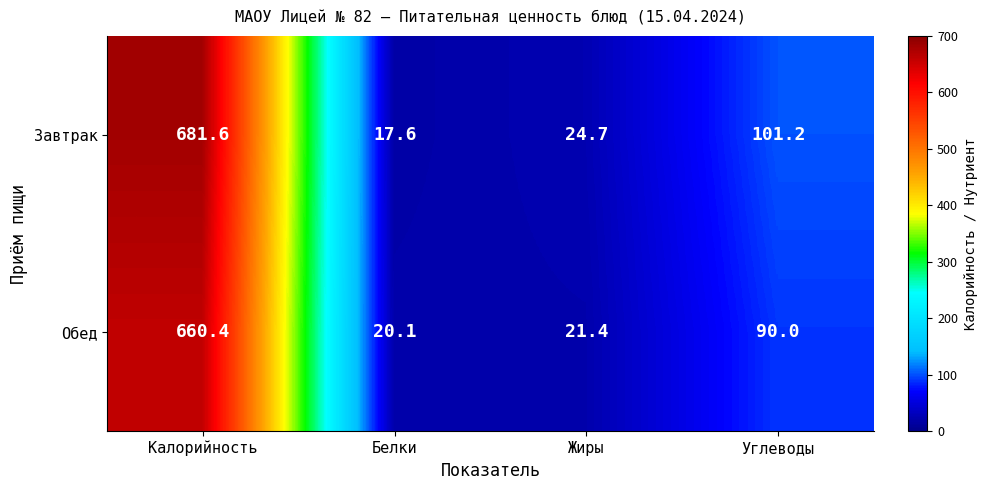

Between Калорийность and Жиры, which series saw the biggest shift?

Завтрак